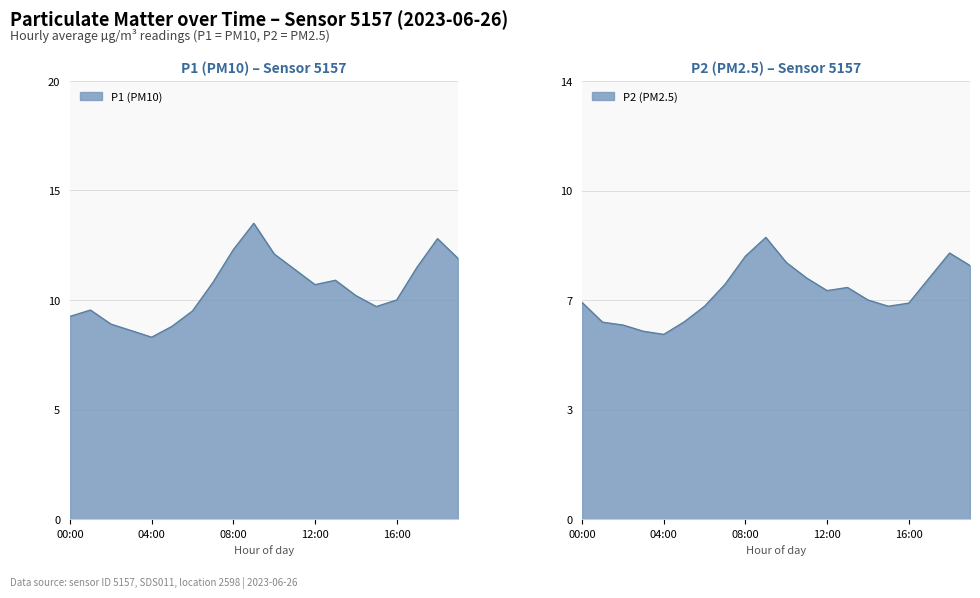

Does the chart display data point markers on the line(s)?

No